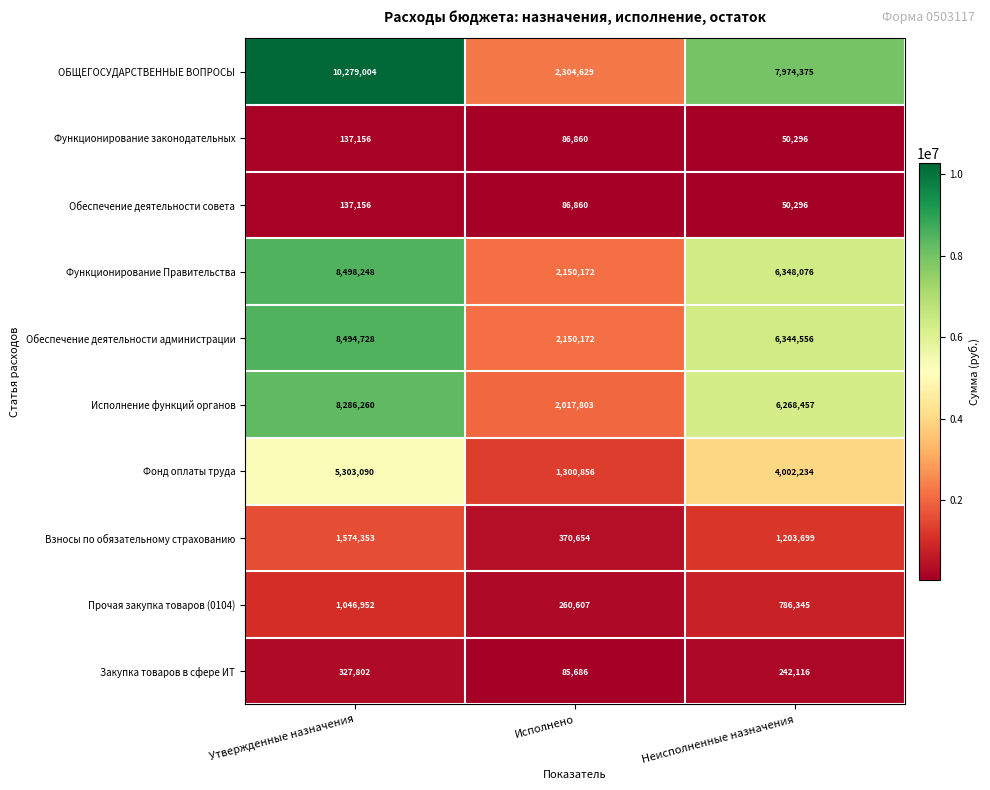

Reading left to right, what are all the values shown in this chart?

ОБЩЕГОСУДАРСТВЕННЫЕ ВОПРОСЫ: Утвержденные назначения=10279004	Исполнено=2304629	Неисполненные назначения=7974375
Функционирование законодательных: Утвержденные назначения=137156	Исполнено=86860	Неисполненные назначения=50296
Обеспечение деятельности совета: Утвержденные назначения=137156	Исполнено=86860	Неисполненные назначения=50296
Функционирование Правительства: Утвержденные назначения=8498248	Исполнено=2150172	Неисполненные назначения=6348076
Обеспечение деятельности администрации: Утвержденные назначения=8494728	Исполнено=2150172	Неисполненные назначения=6344556
Исполнение функций органов: Утвержденные назначения=8286260	Исполнено=2017803	Неисполненные назначения=6268457
Фонд оплаты труда: Утвержденные назначения=5303090	Исполнено=1300856	Неисполненные назначения=4002234
Взносы по обязательному страхованию: Утвержденные назначения=1574353	Исполнено=370654	Неисполненные назначения=1203699
Прочая закупка товаров (0104): Утвержденные назначения=1046952	Исполнено=260607	Неисполненные назначения=786345
Закупка товаров в сфере ИТ: Утвержденные назначения=327802	Исполнено=85686	Неисполненные назначения=242116